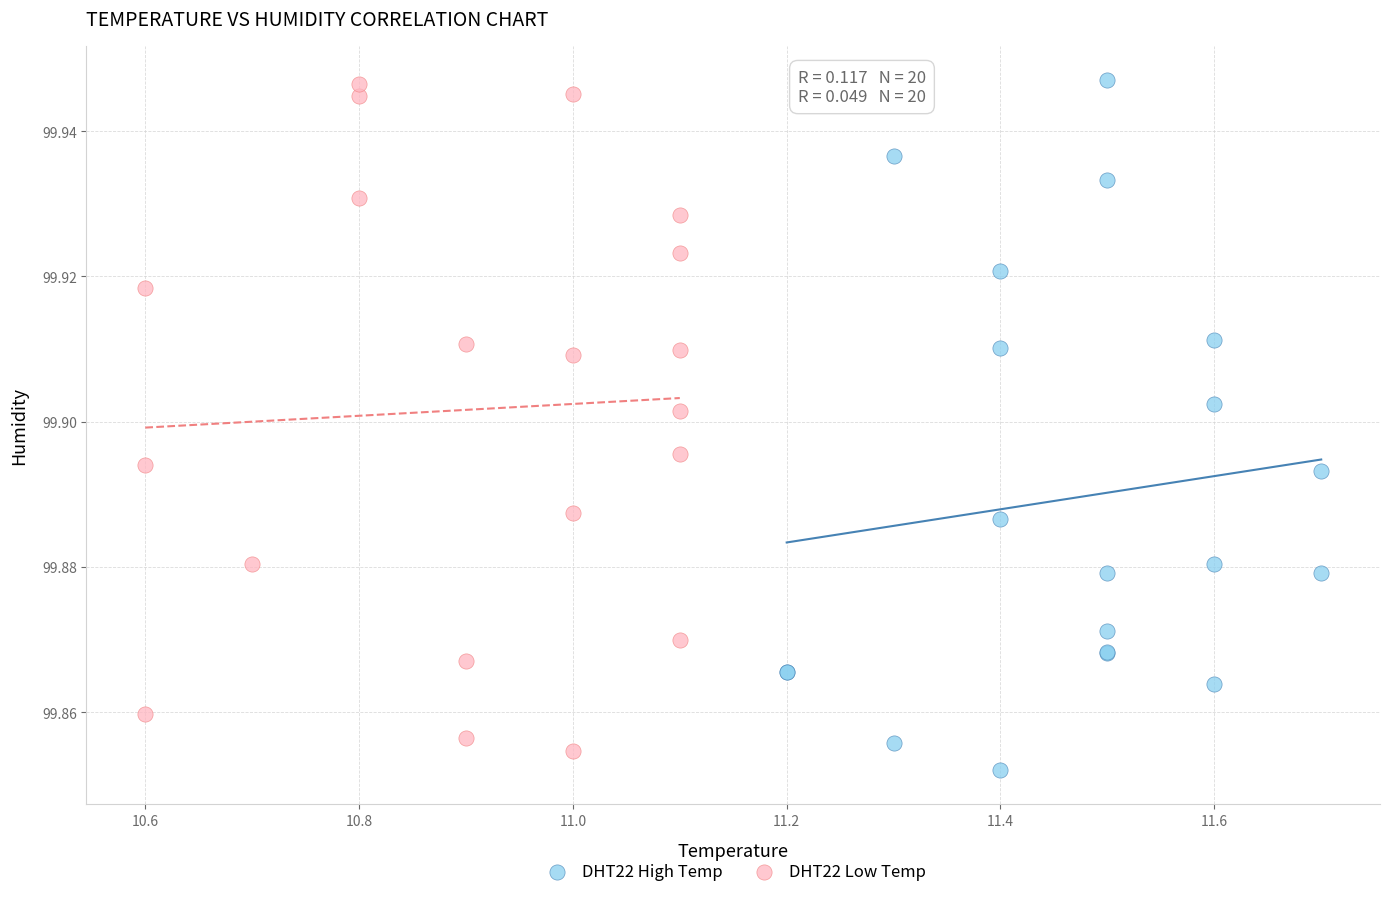

What are all the series names shown in the legend?

DHT22 High Temp, DHT22 Low Temp